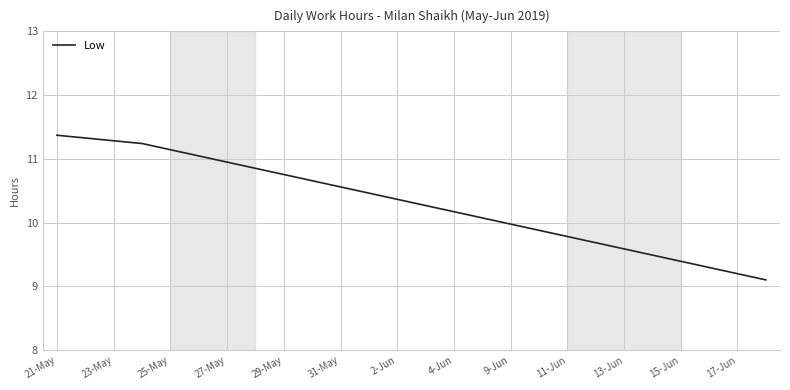

What is the average value?

10.6